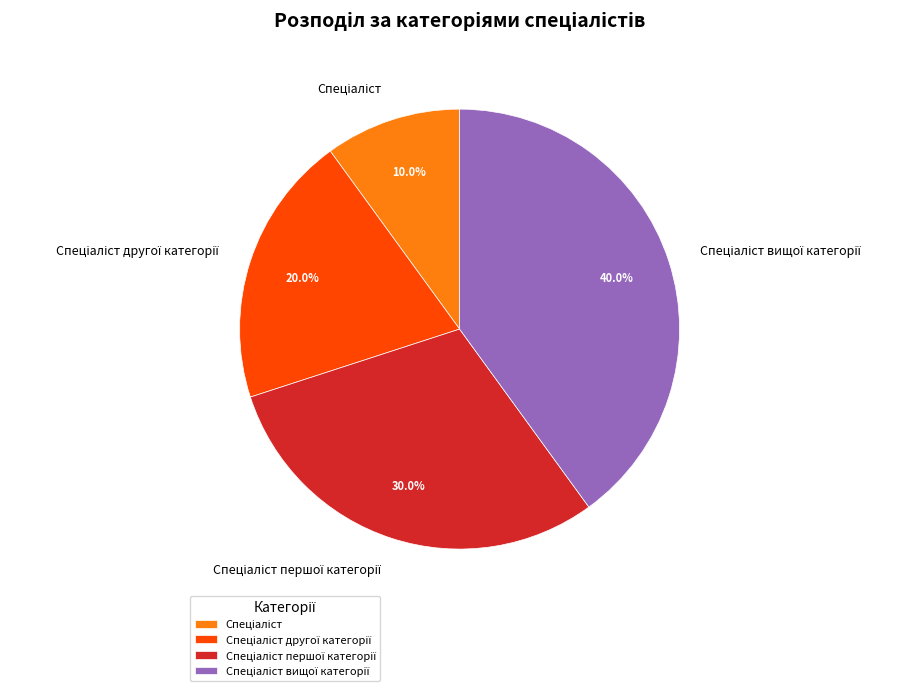

Does any single category account for the majority?

No